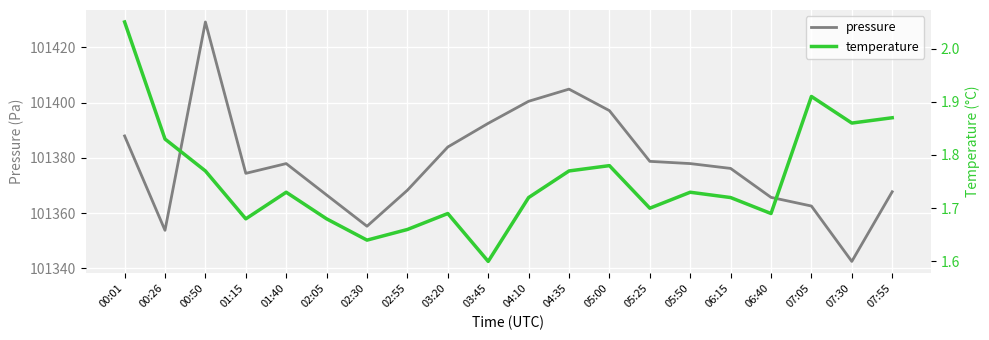

What are all the series names shown in the legend?

pressure, temperature